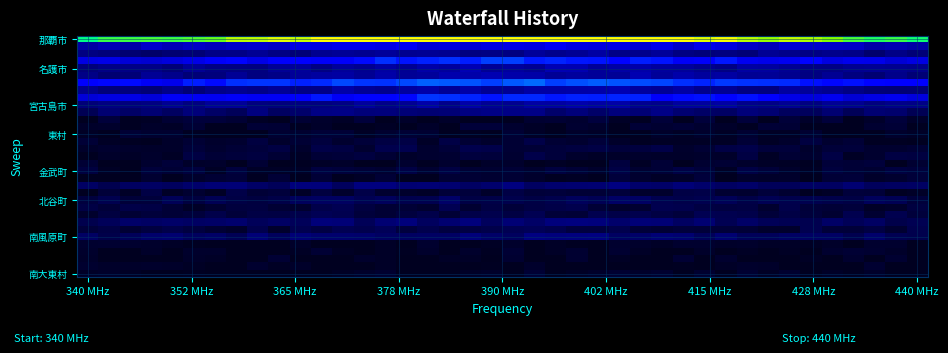

How many distinct data groups are displayed?

33